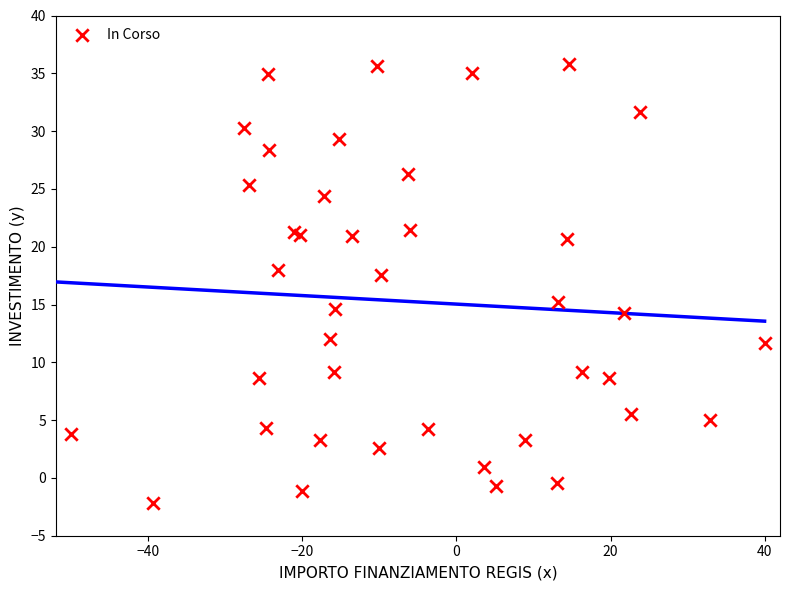

What Y value in the scatter plot is closest to 16?

15.2